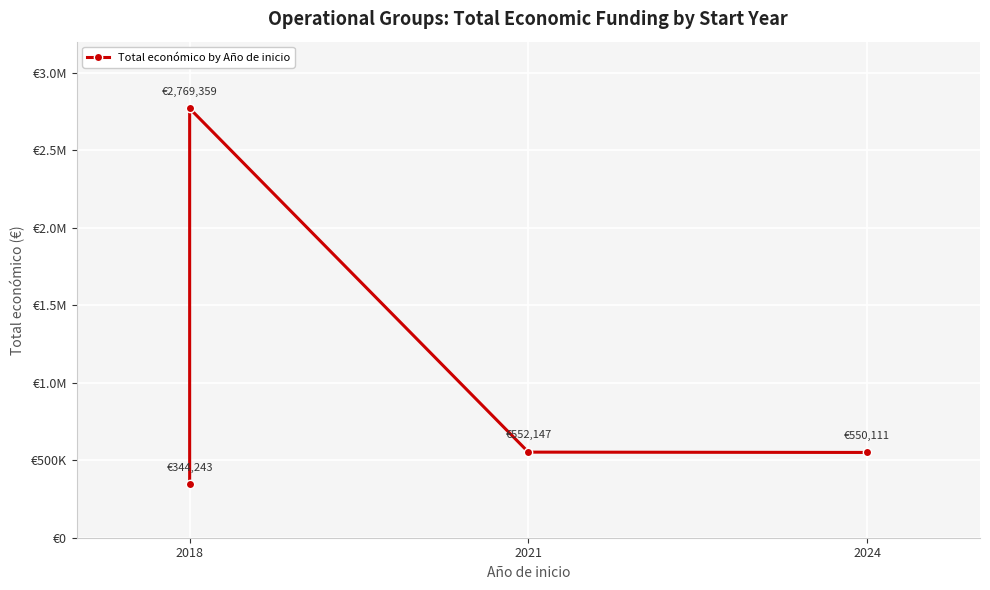

What position from the right is 3?

1